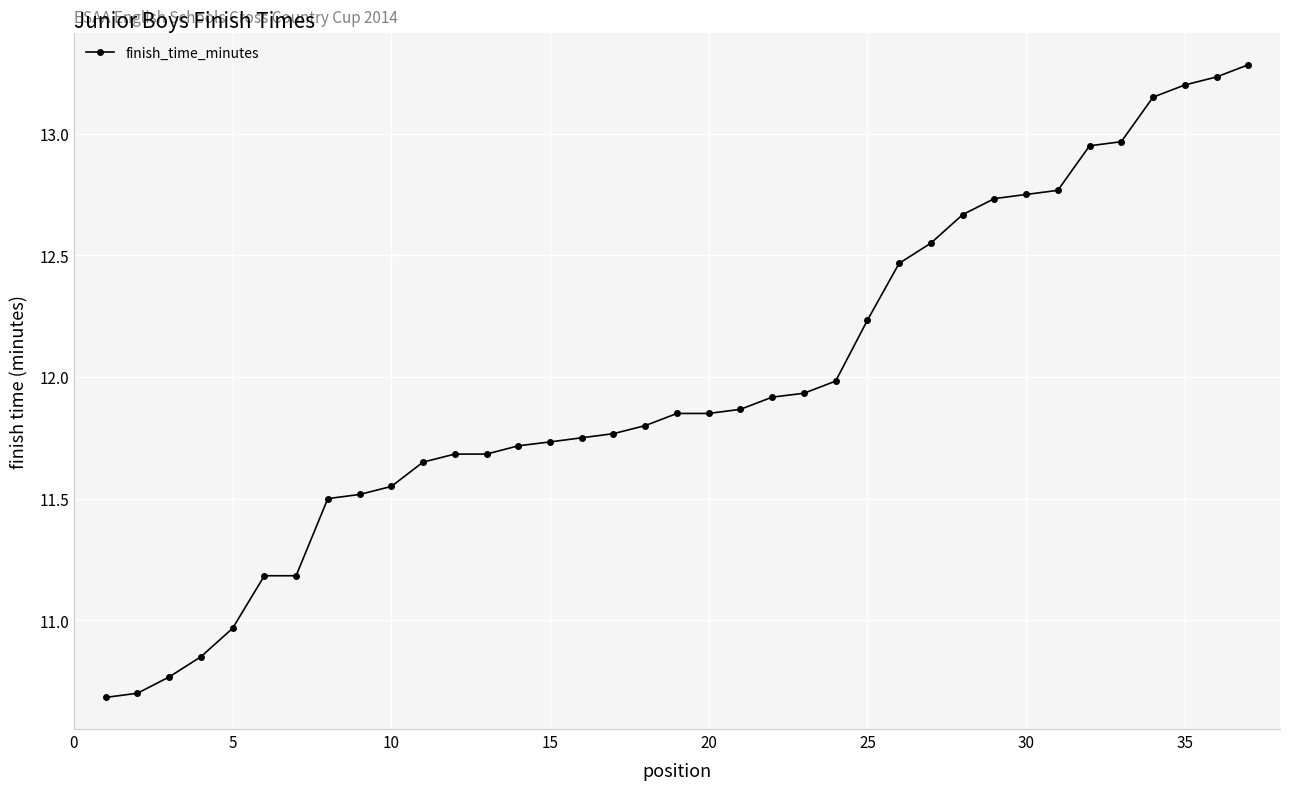

What is the minimum value shown in the chart?

10.7